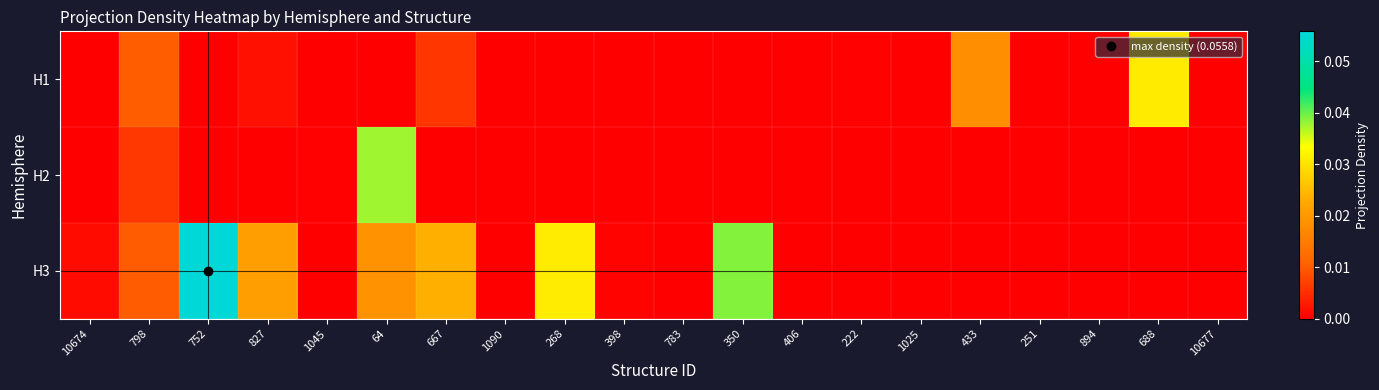

At which category is the sum across all series the highest?

64